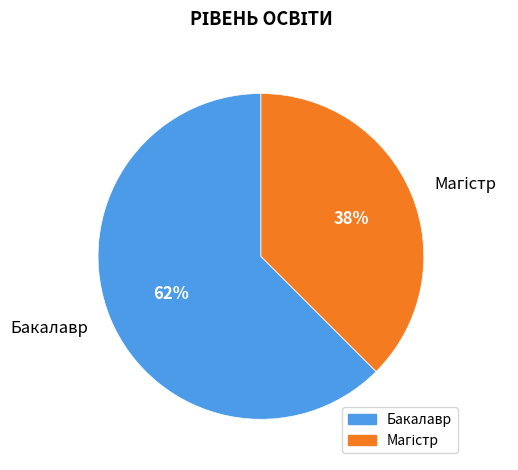

Is it true that Бакалавр is 62% of the pie?

True